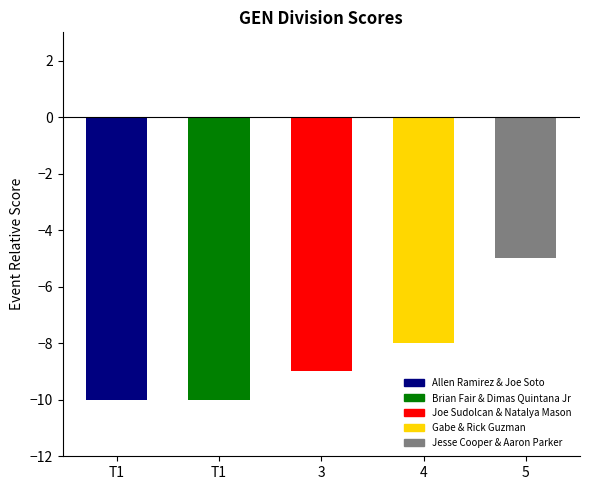

Reading left to right, list all the values displayed in this chart.

Allen Ramirez & Joe Soto=-10	Brian Fair & Dimas Quintana Jr=-10	Joe Sudolcan & Natalya Mason=-9	Gabe & Rick Guzman=-8	Jesse Cooper & Aaron Parker=-5